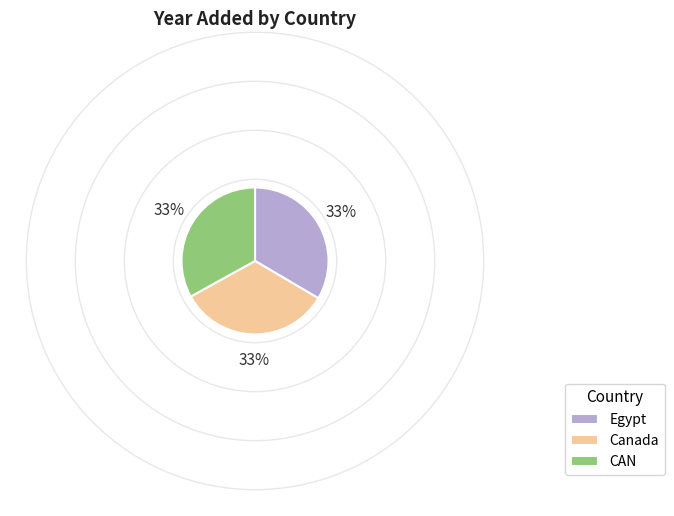

How many segments does this pie chart have?

3